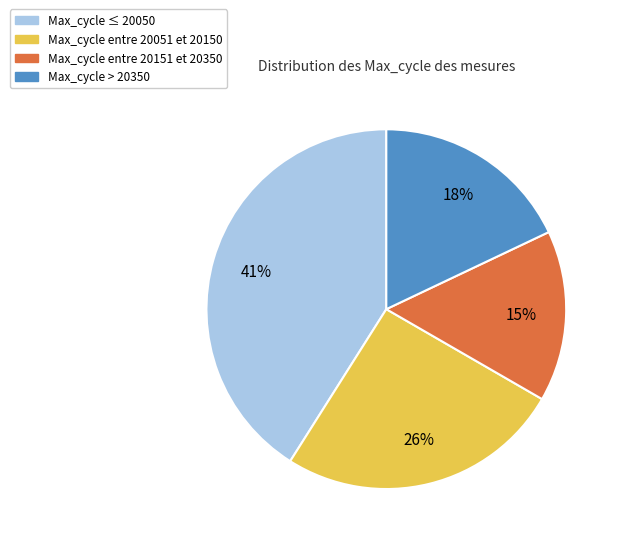

To the nearest percent, what is the average slice percentage?

25%